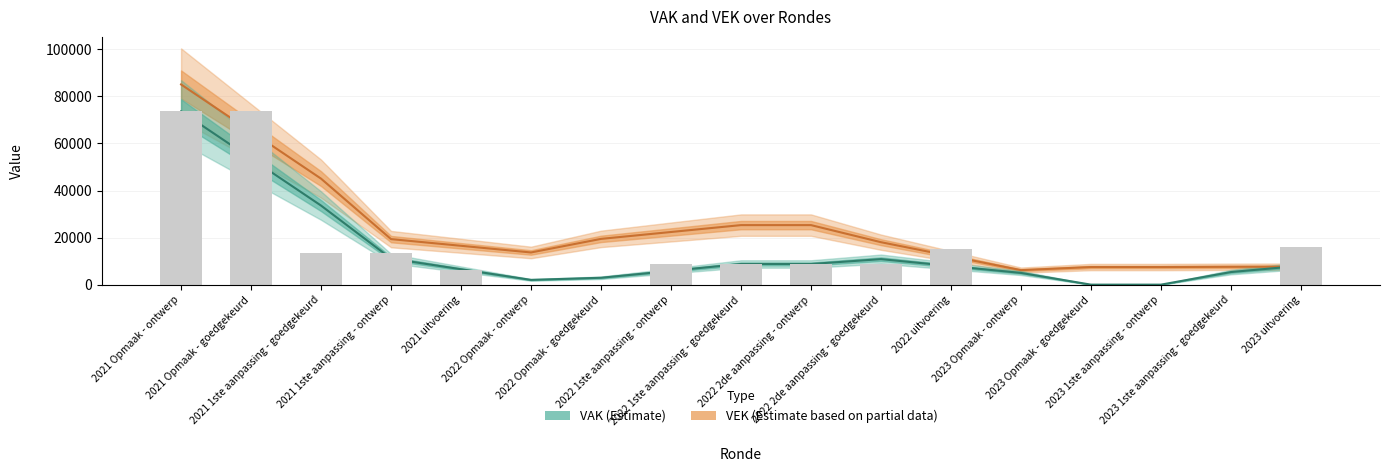

True or false: the data shows 131239 at 2021 Opmaak - ontwerp.

False